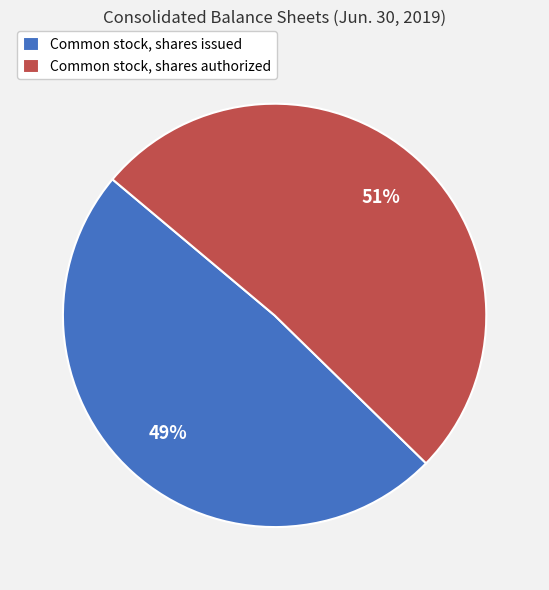

To the nearest percent, what is the difference between the Common stock, shares issued and Common stock, shares authorized slice percentages?

2%